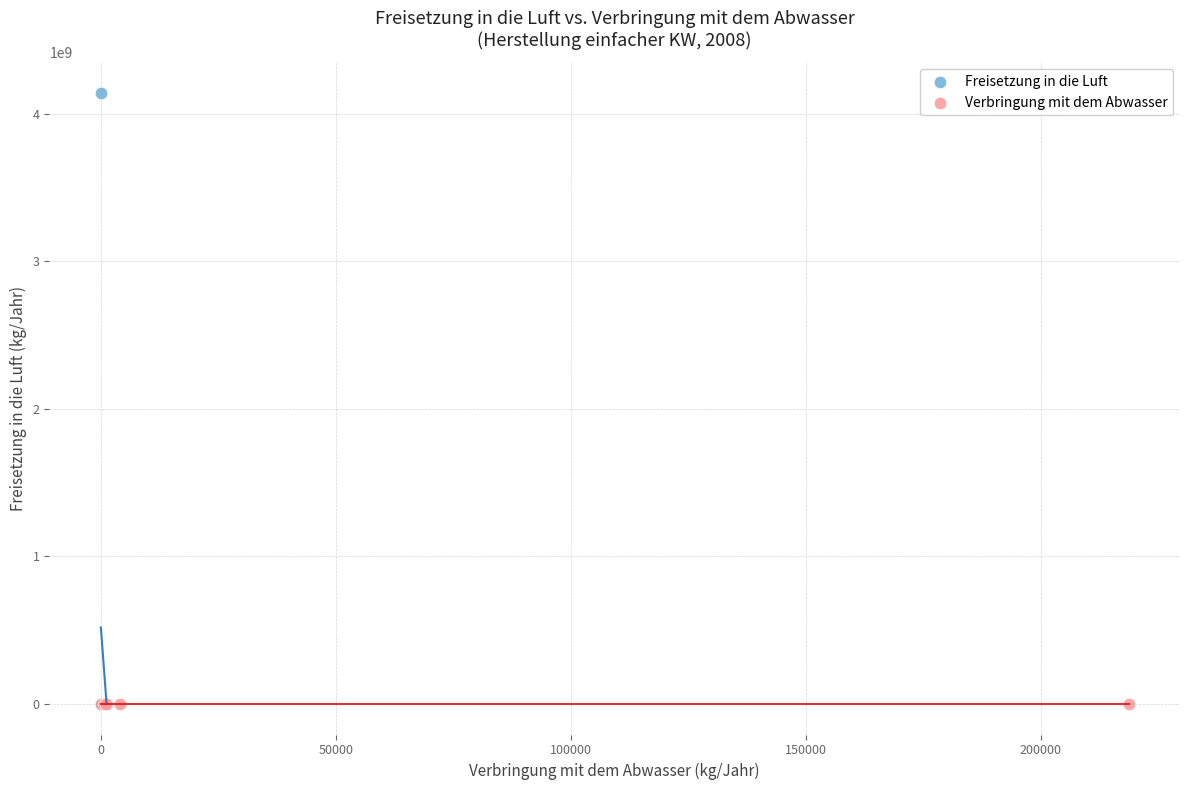

Which series reaches the maximum Y coordinate?

Freisetzung in die Luft